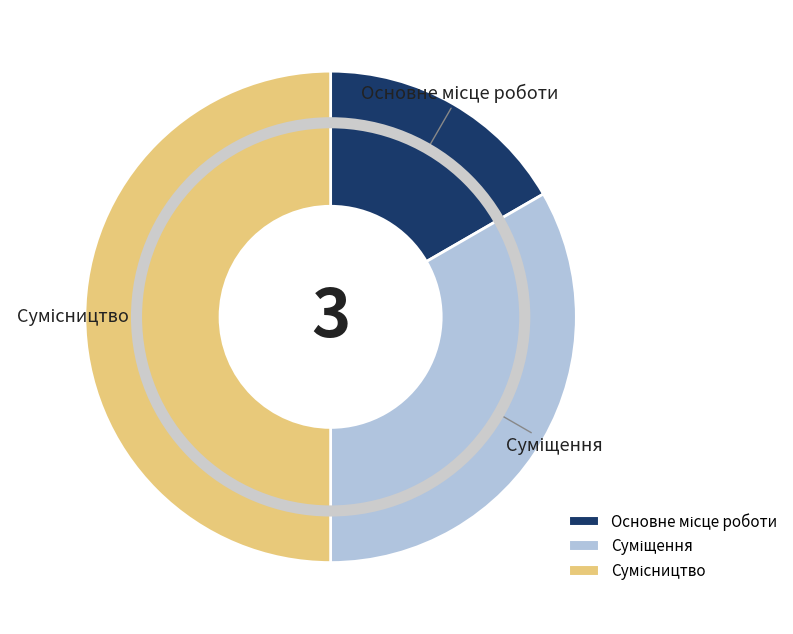

Rank the categories by value from highest to lowest.

Сумісництво, Суміщення, Основне місце роботи